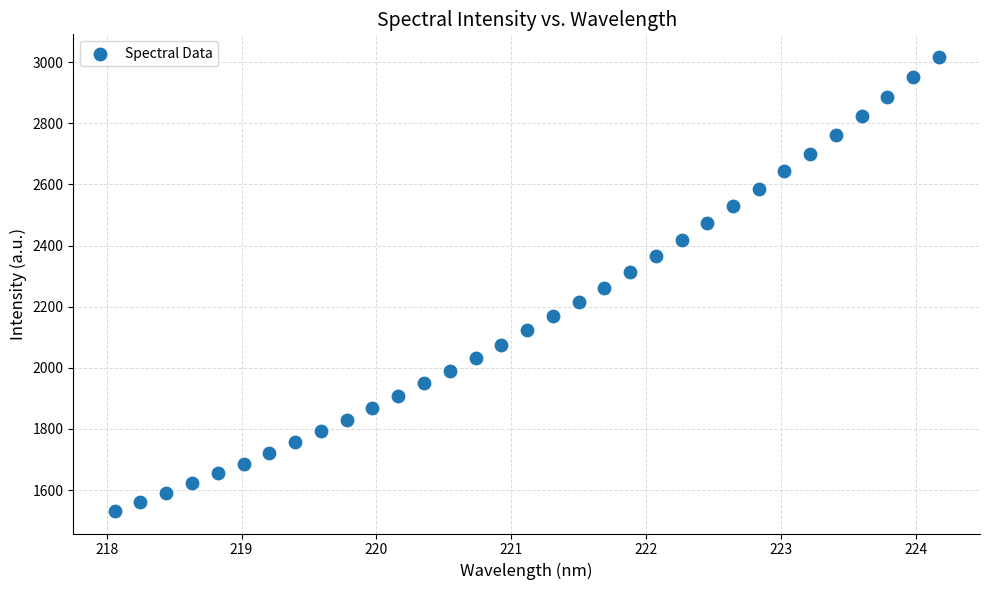

What is the range of X values (max minus min)?

6.1